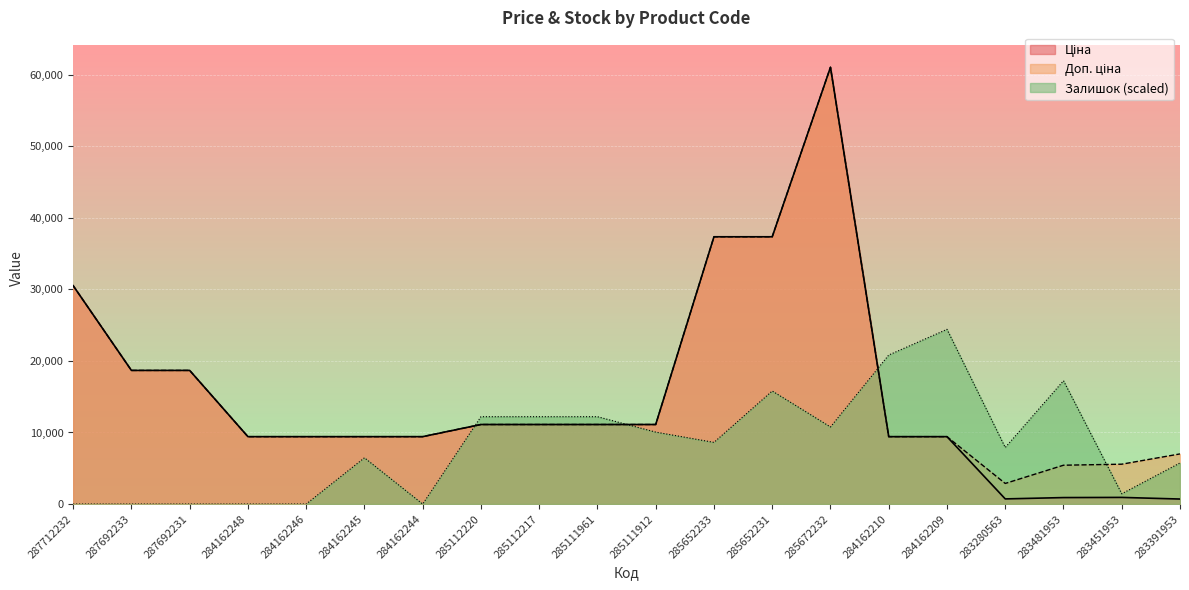

What is the maximum value for Ціна?

61024.7